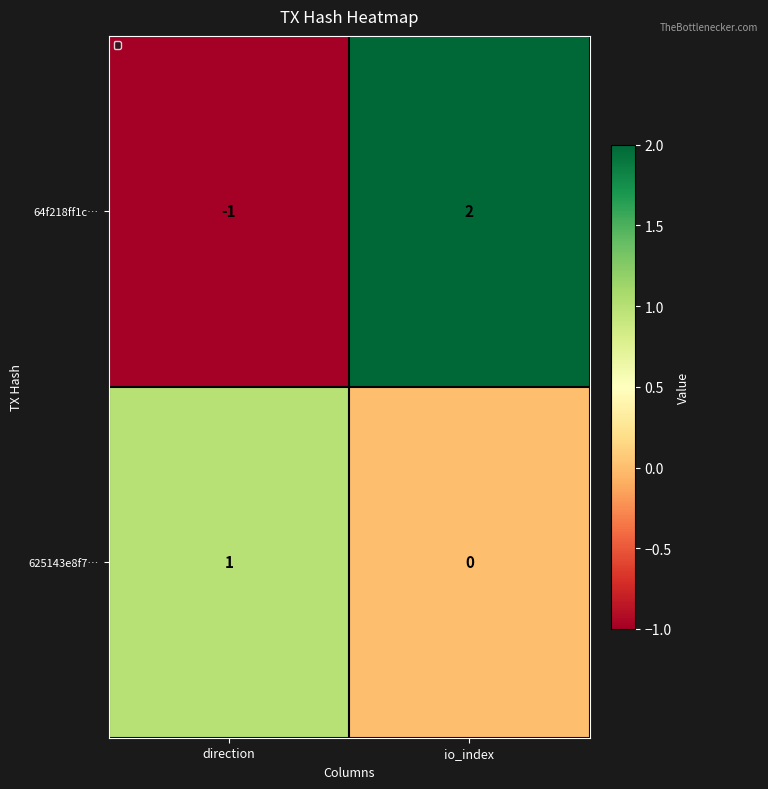

What is the difference between the maximum and minimum values in the 64f218ff1c… series?

3